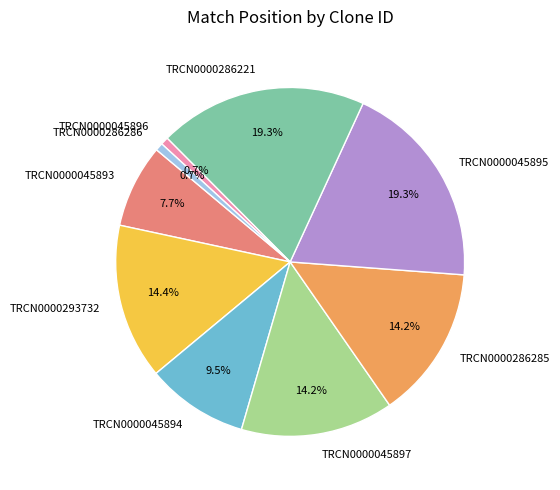

Count the number of slices in the pie.

9